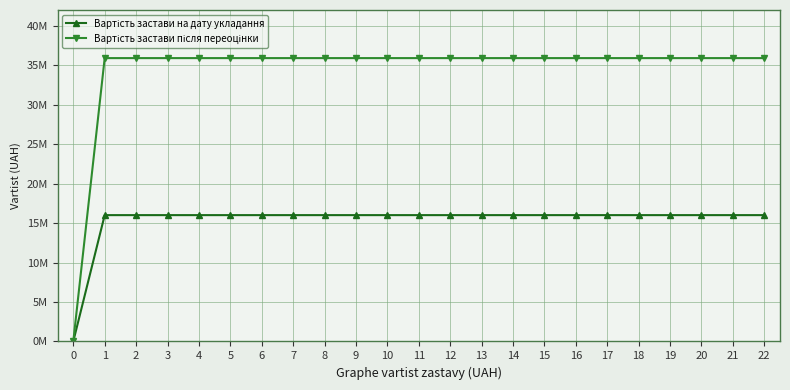

True or false: Вартість застави після переоцінки and Вартість застави на дату укладання intersect in this chart.

False